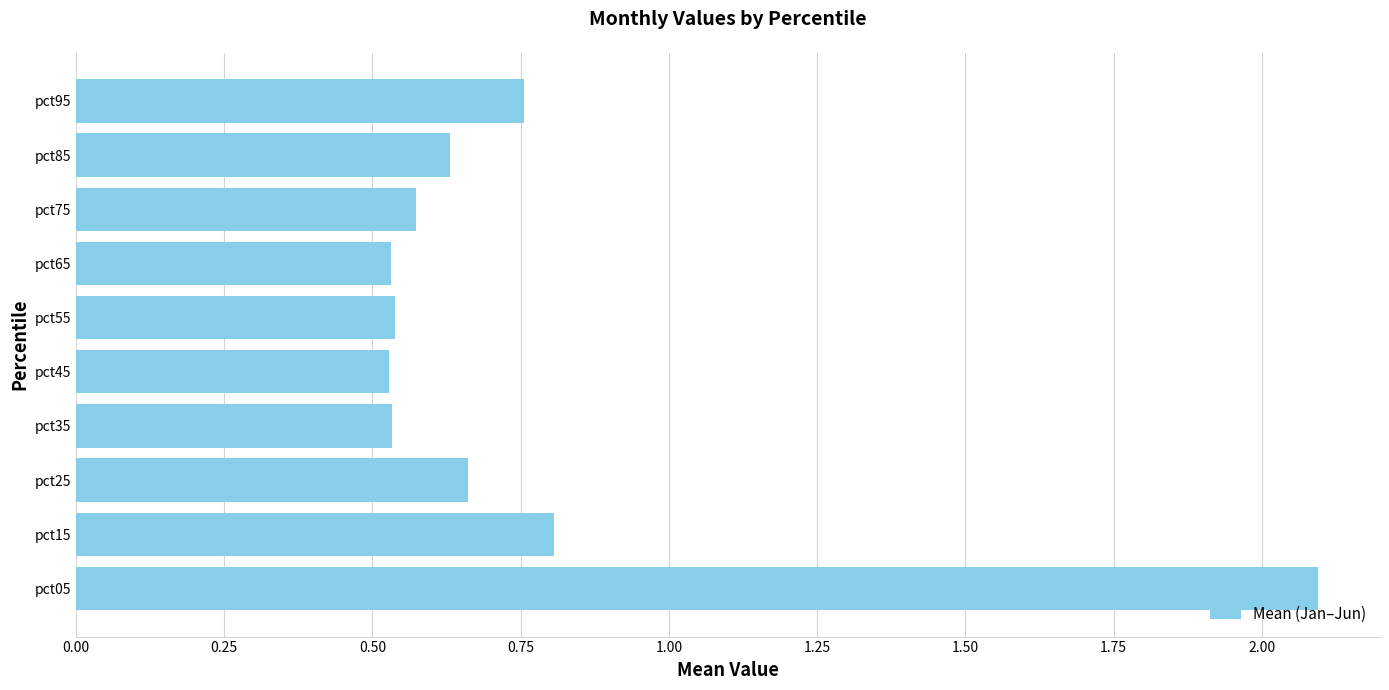

How many values are between 0 and 1?

9